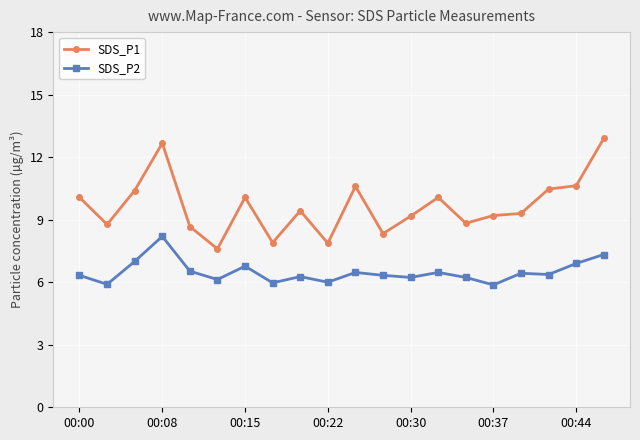

What are all the series names shown in the legend?

SDS_P1, SDS_P2